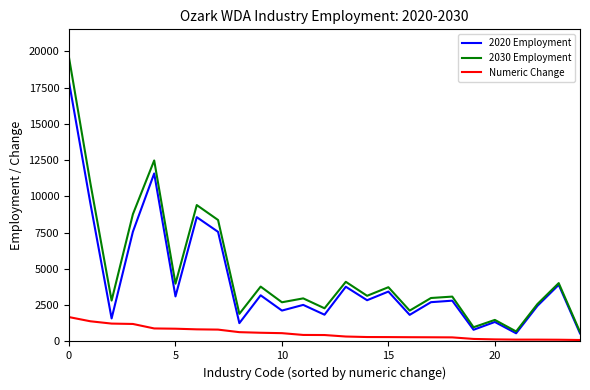

Rank the series by their maximum value, from lowest to highest.

Numeric Change, 2020 Employment, 2030 Employment